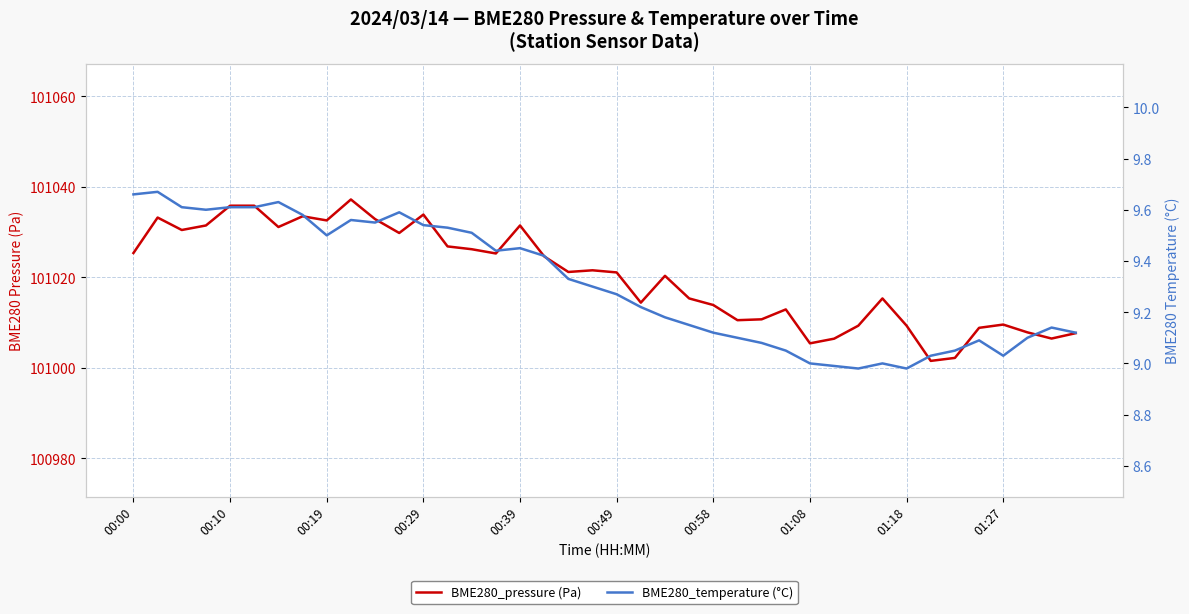

Which series has the widest spread of values?

BME280_pressure (Pa)